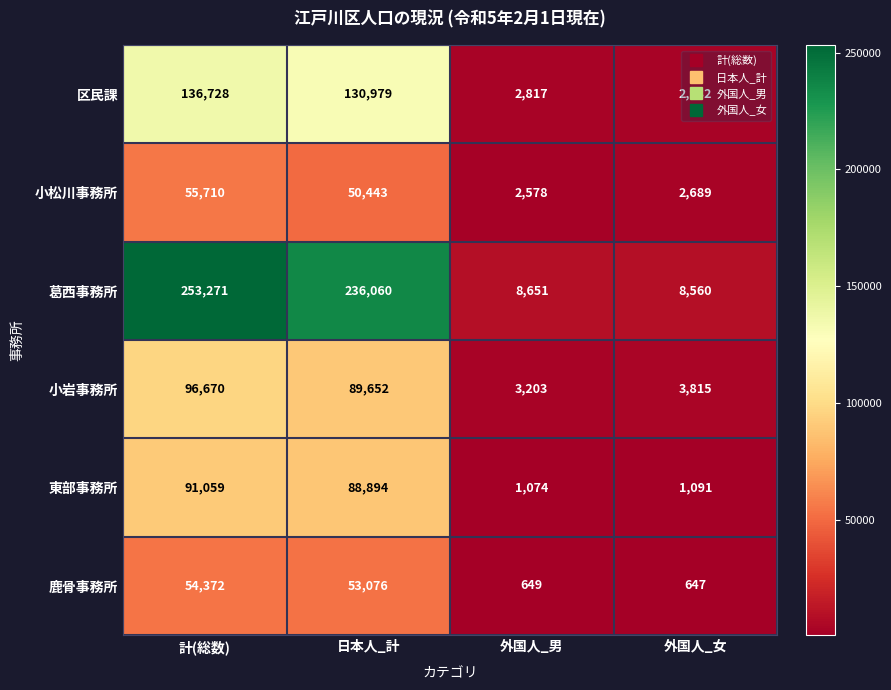

Count the number of data series in this chart.

6